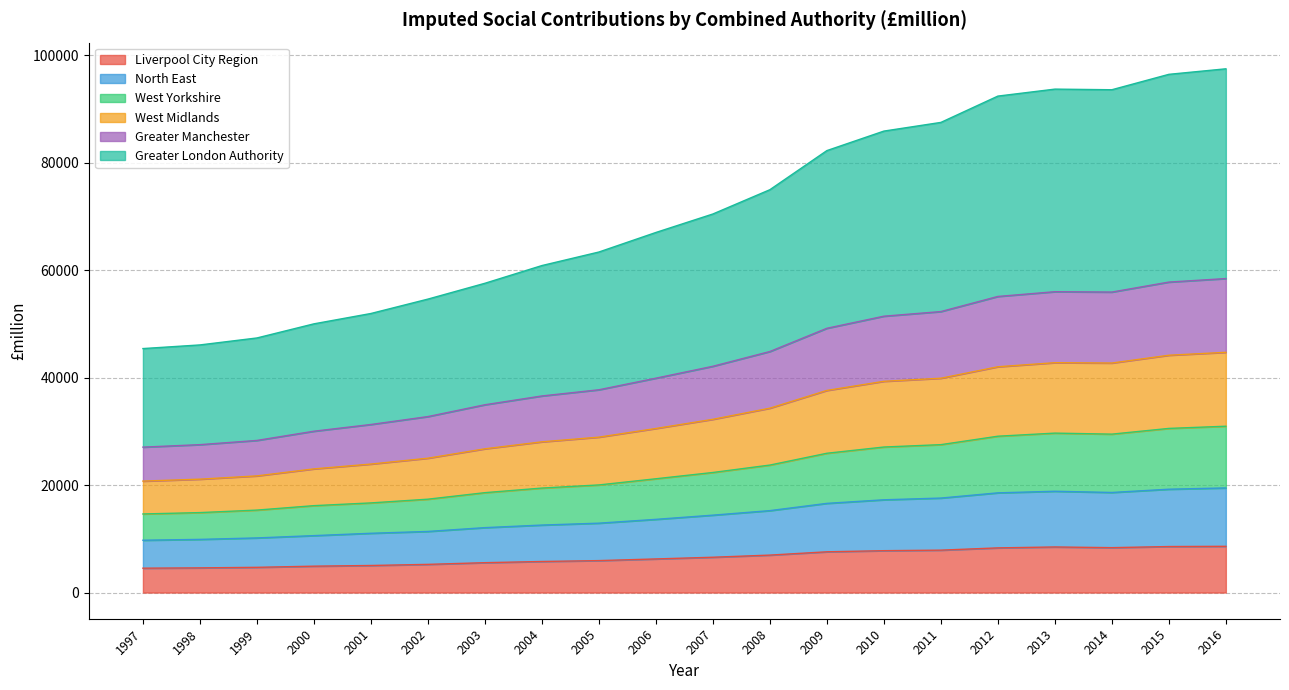

What is the lowest value of the Liverpool City Region series?

4537